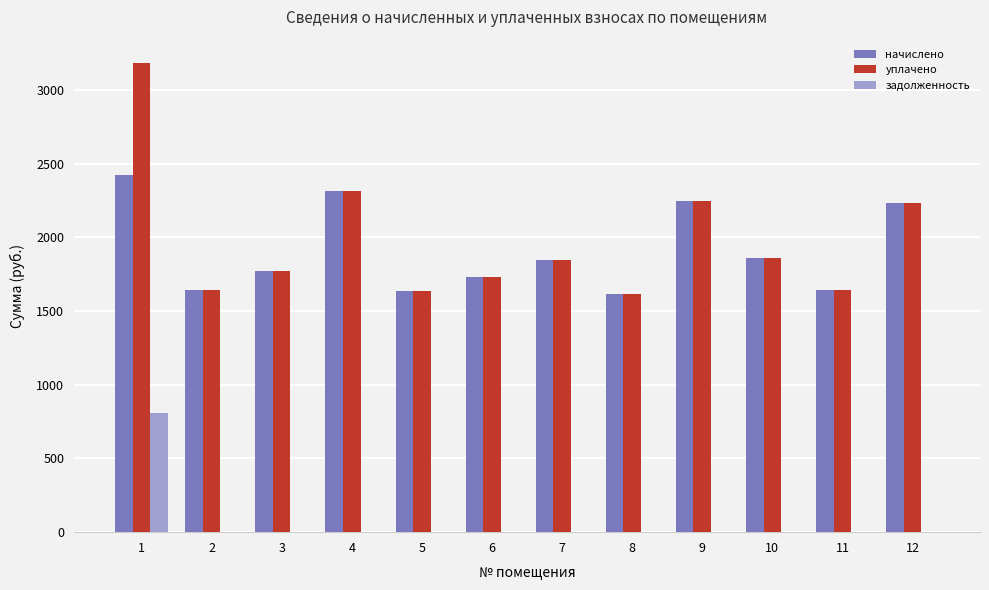

Does the chart contain stacked bars?

No